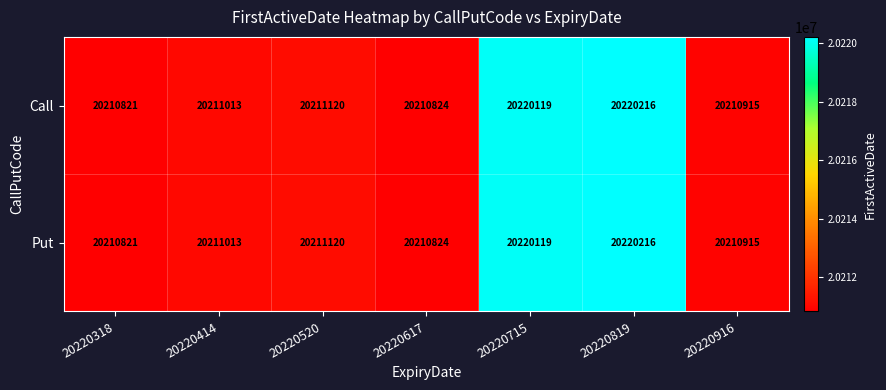

What is the total value across all series at 20220617?

40421648